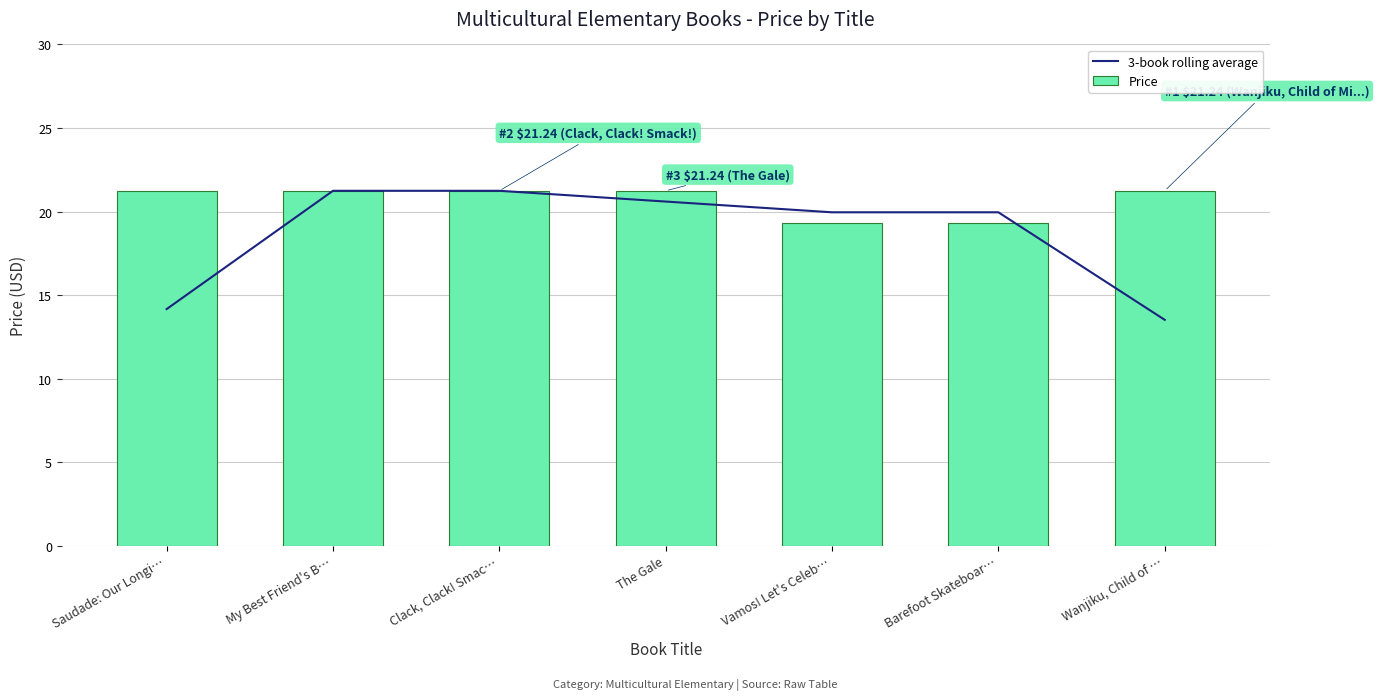

Which series changed the most between My Best Friend's B… and Wanjiku, Child of …?

3-book rolling average